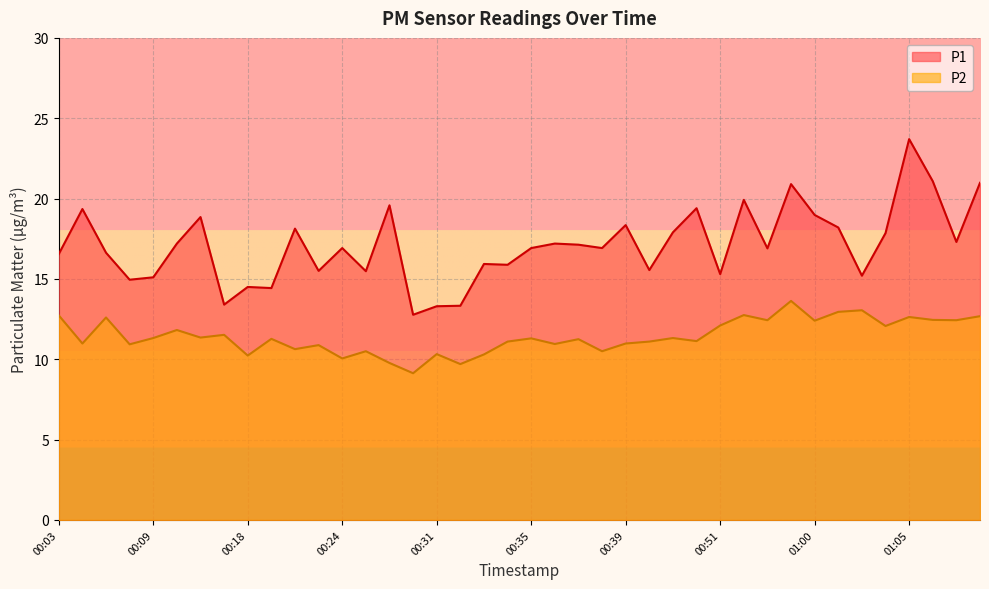

What is the difference between the second highest and second lowest values in the P2 series?

3.4